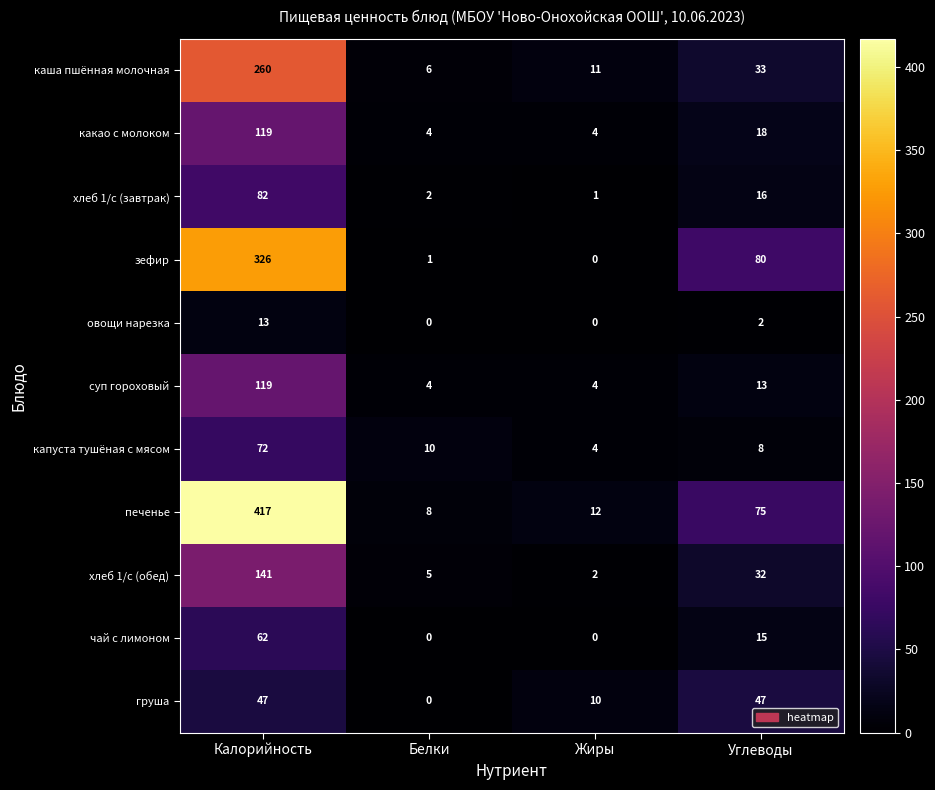

Between Белки and Жиры, which series saw the biggest shift?

груша